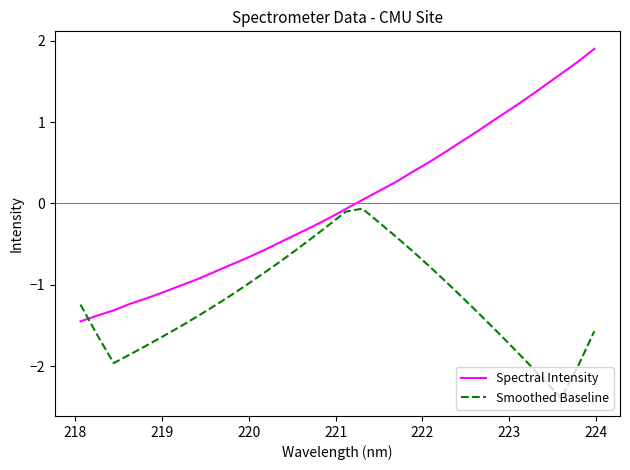

What is the minimum value shown in the chart?

-2.4